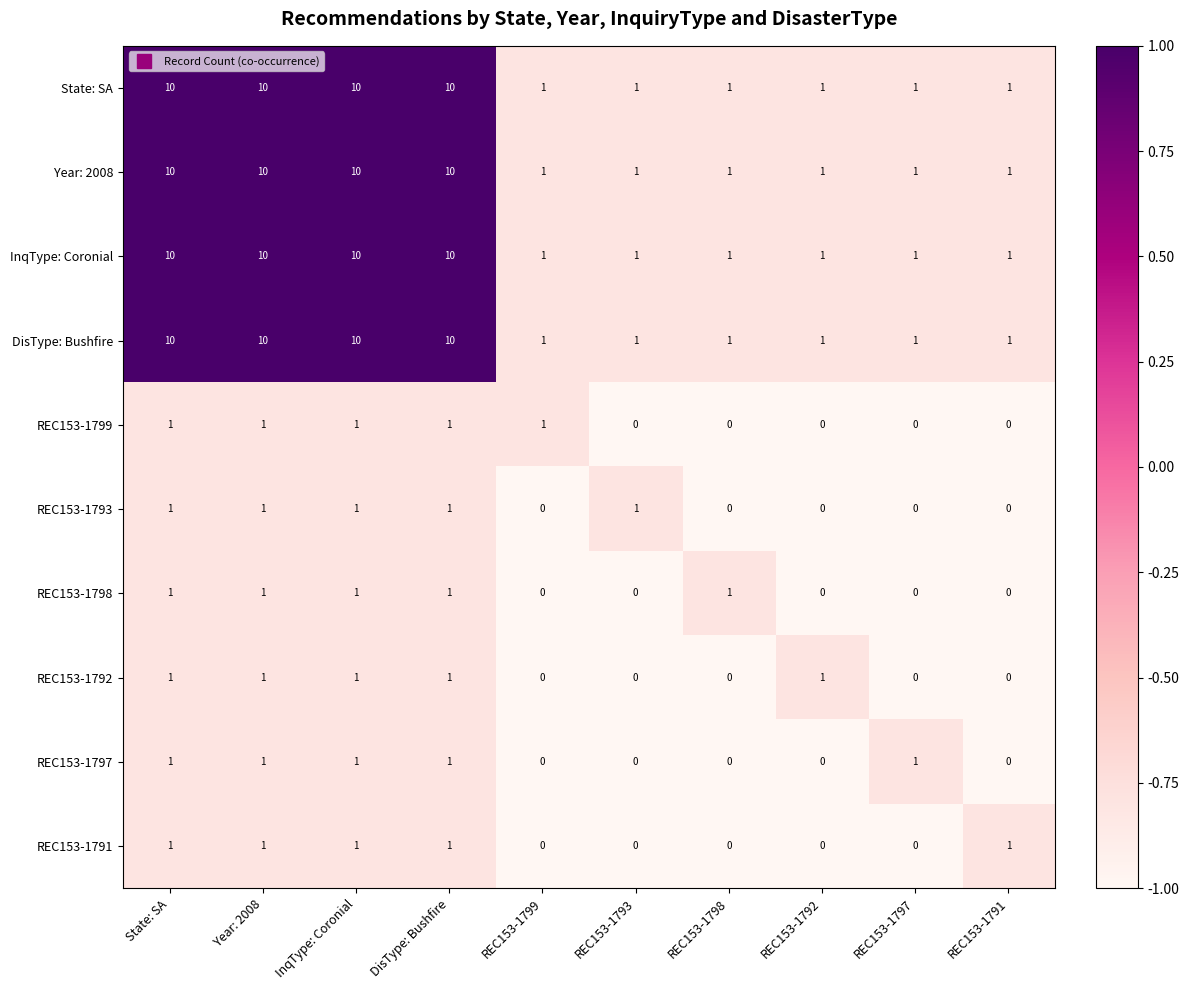

How many DisType: Bushfire values are between 1 and 10?

10